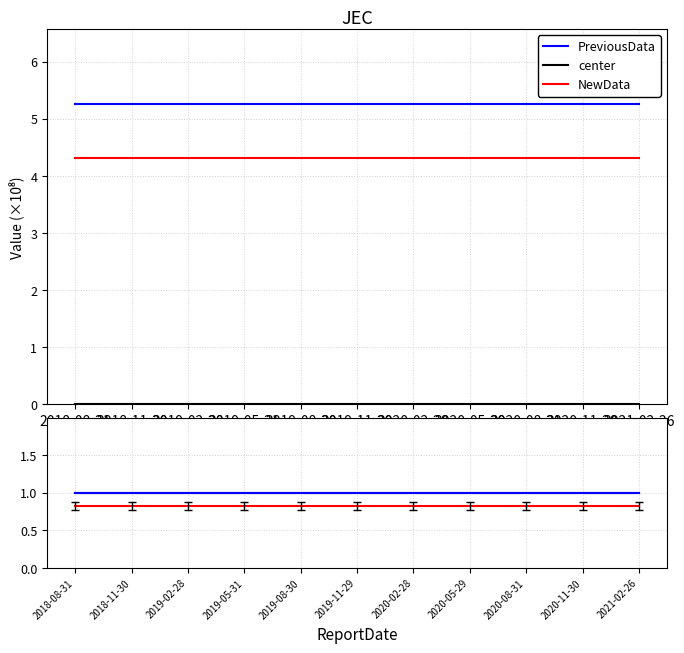

What is the spread (max minus min) of values at 2020-08-31?

0.2